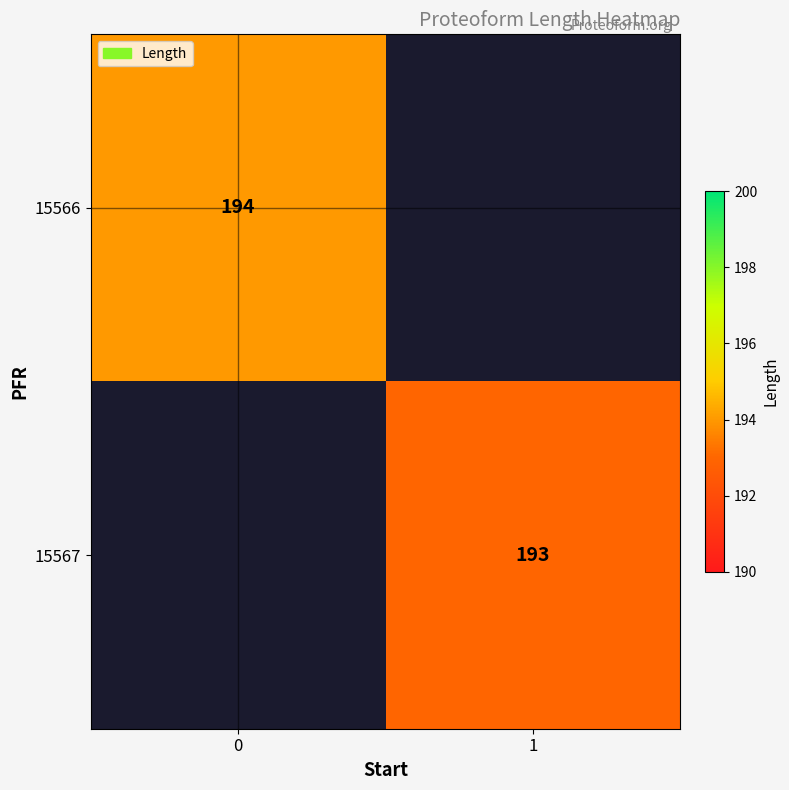

What is the total value across all series at 0?

194